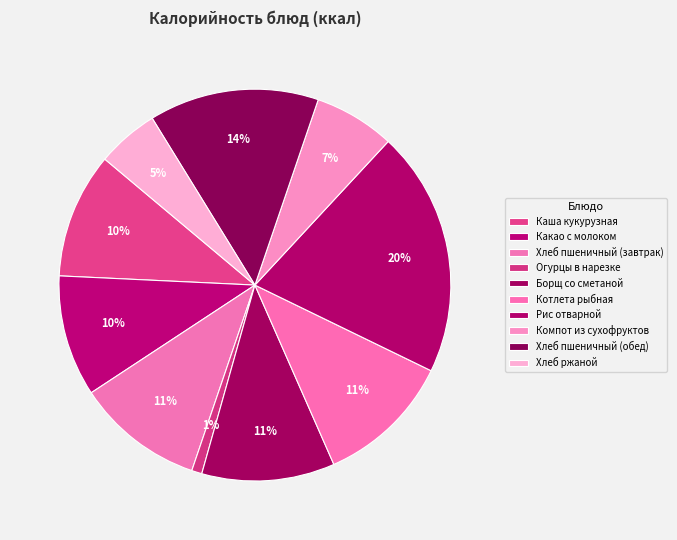

Which slice is the smallest?

Огурцы в нарезке